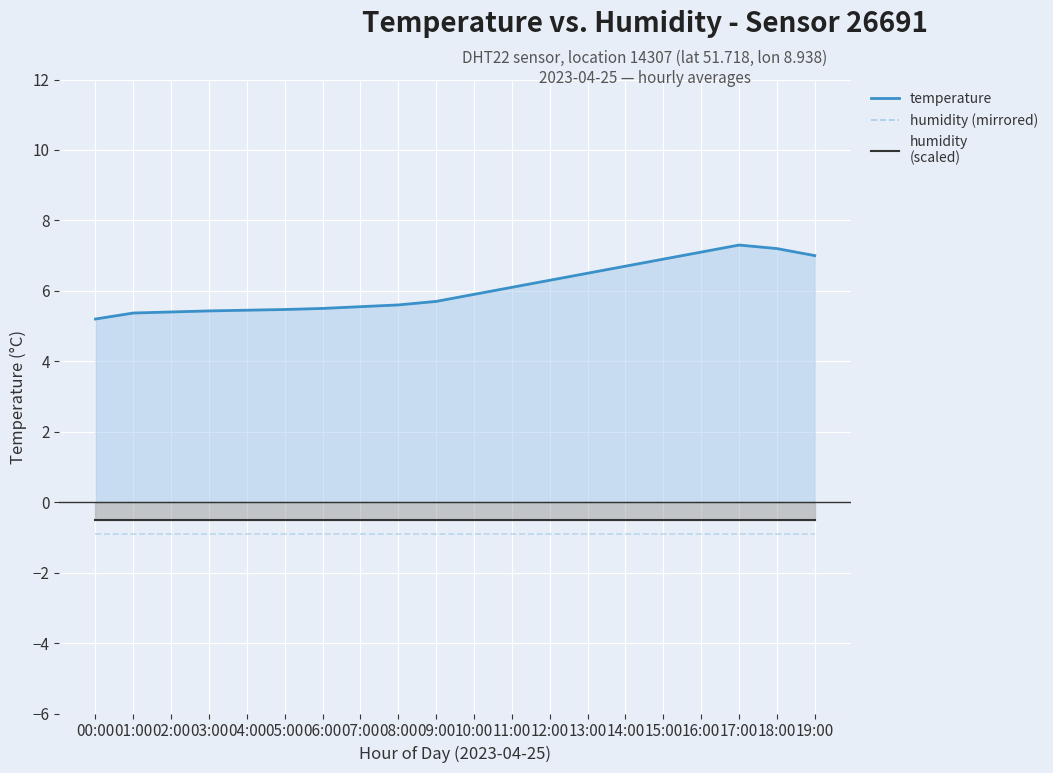

What position from the right is 14:00?

6